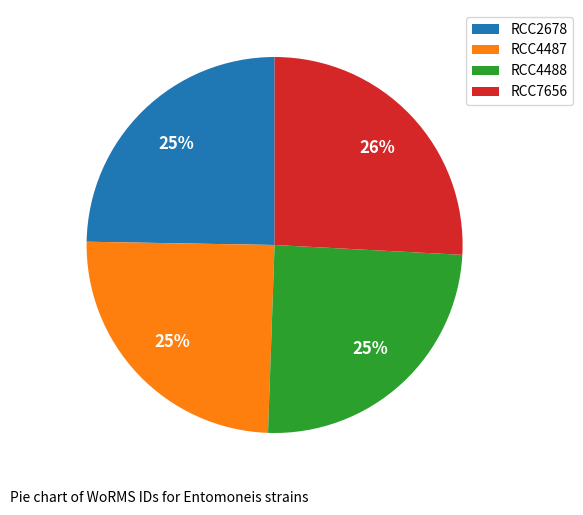

How many segments does this pie chart have?

4